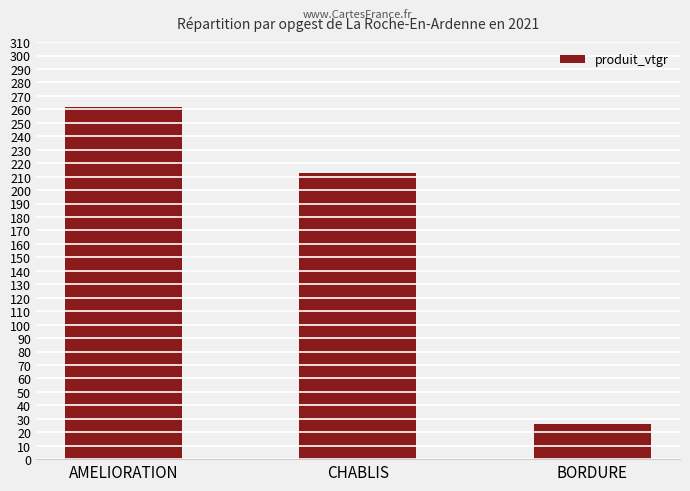

Reading left to right, what are all the values shown in this chart?

261.8	212.4	26.2